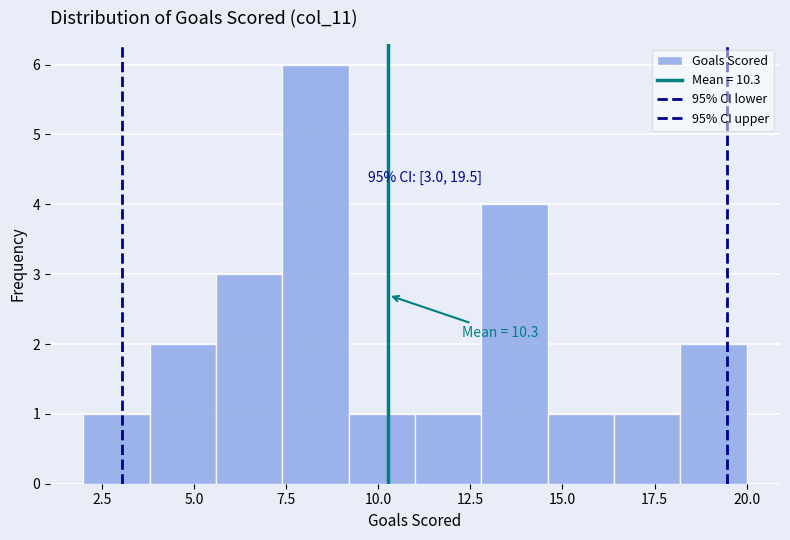

Read against the x-axis, roughly where is the centre of the tallest bar?

8.5